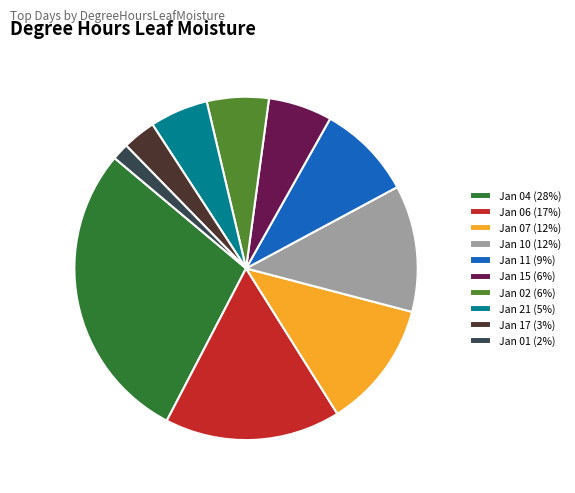

The Jan 17 (3%) slice represents 10% of the pie. True or false?

False